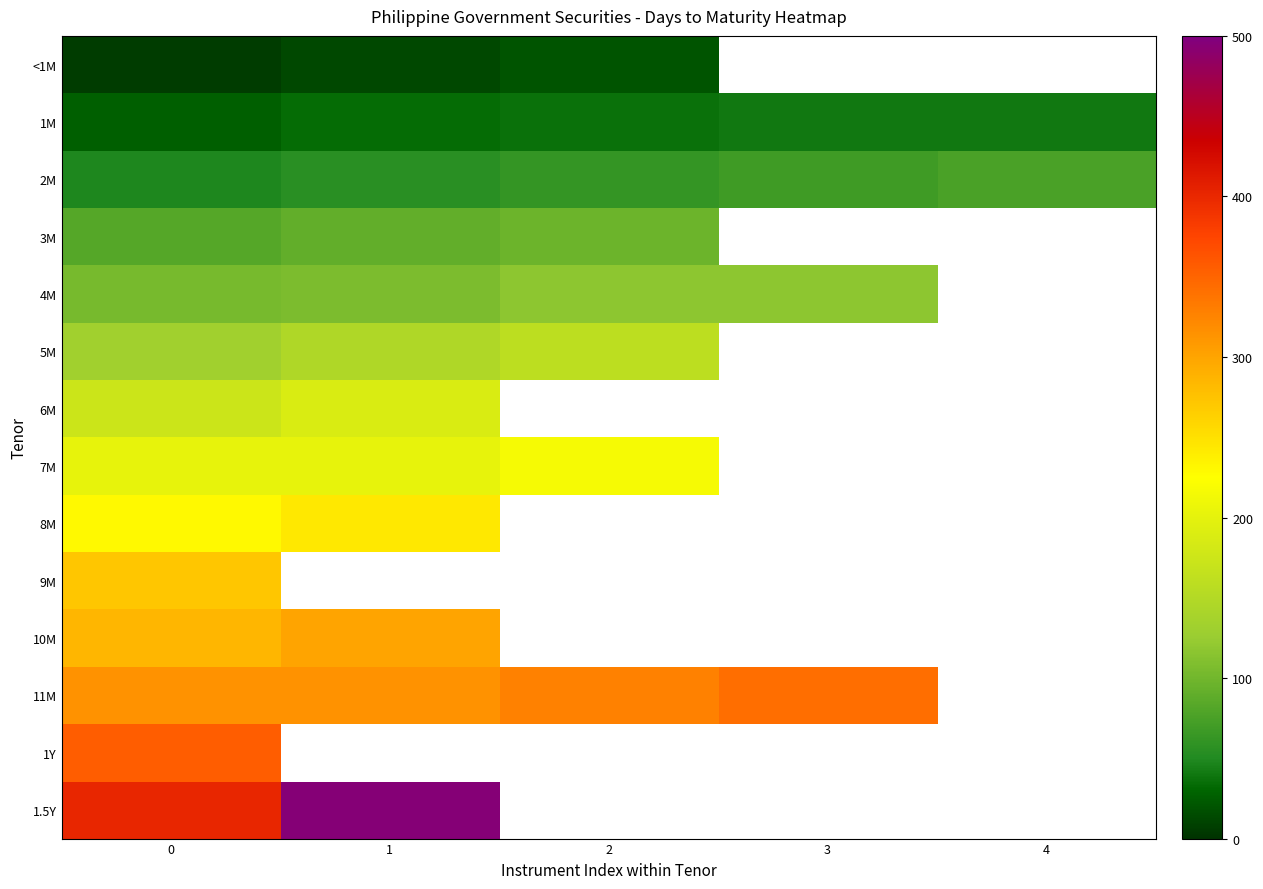

List the labels in order of row_2 value, smallest first.

0, 1, 2, 3, 4